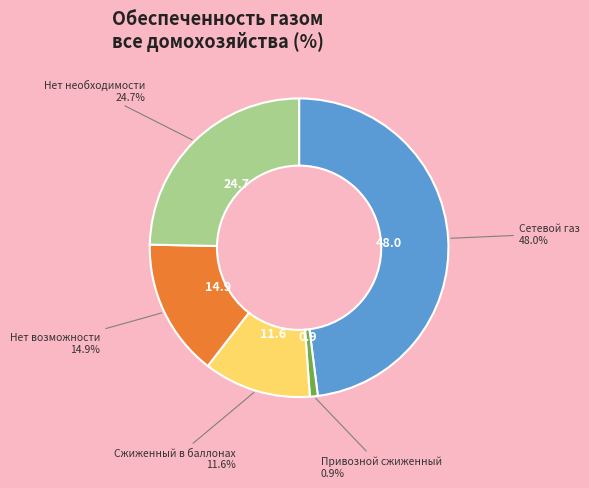

How many segments does this pie chart have?

5